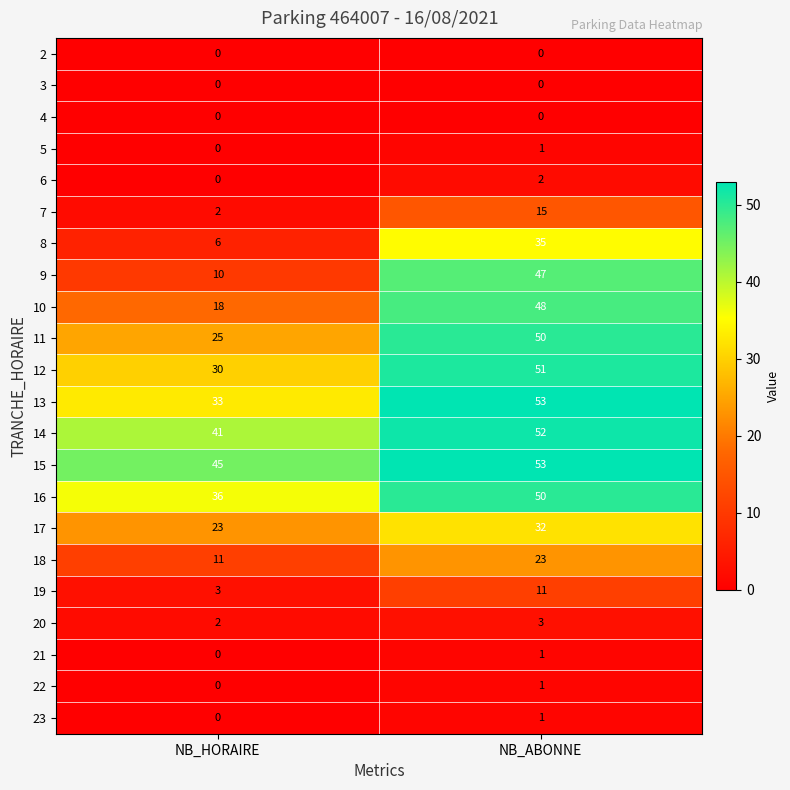

What is the difference between the 8 values at NB_HORAIRE and NB_ABONNE?

29